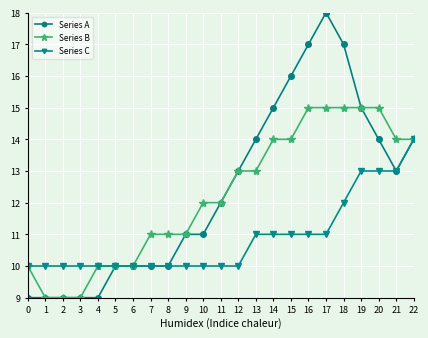

What is the value of the Series A point at the 23rd from the left?

14